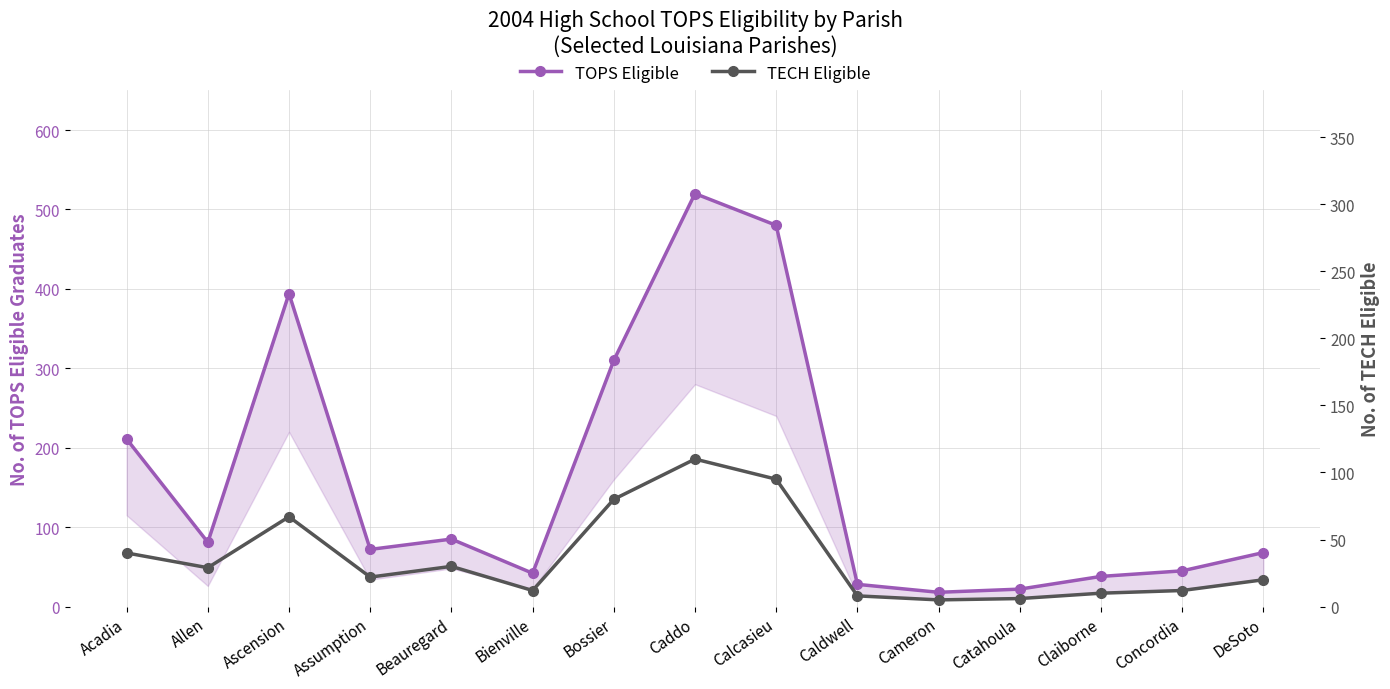

What is the difference between the second highest and second lowest values in the TECH Eligible series?

89